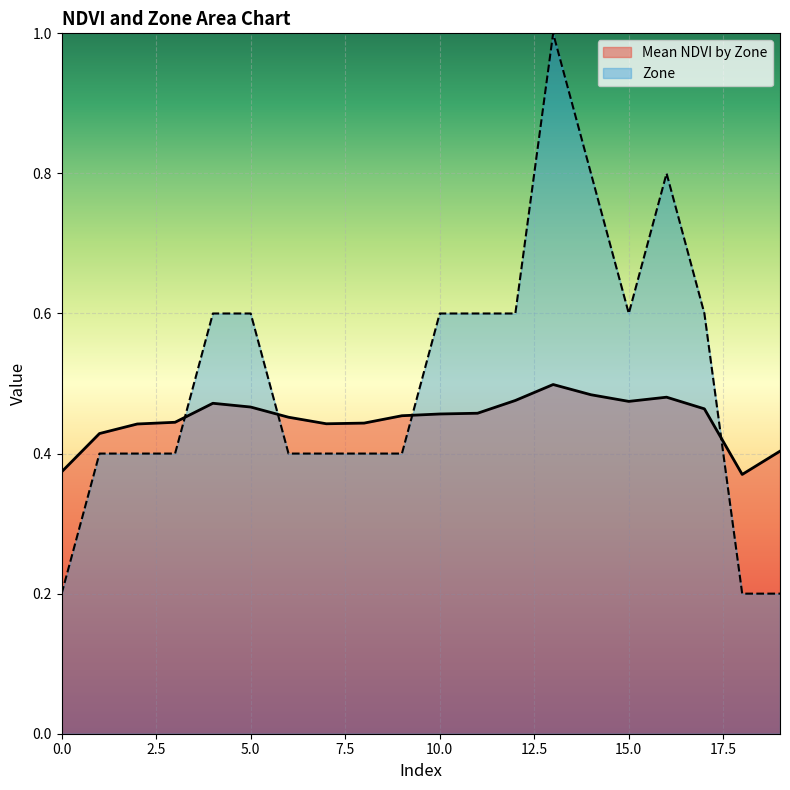

Which category has the lowest value in the Mean NDVI by Zone series?

18